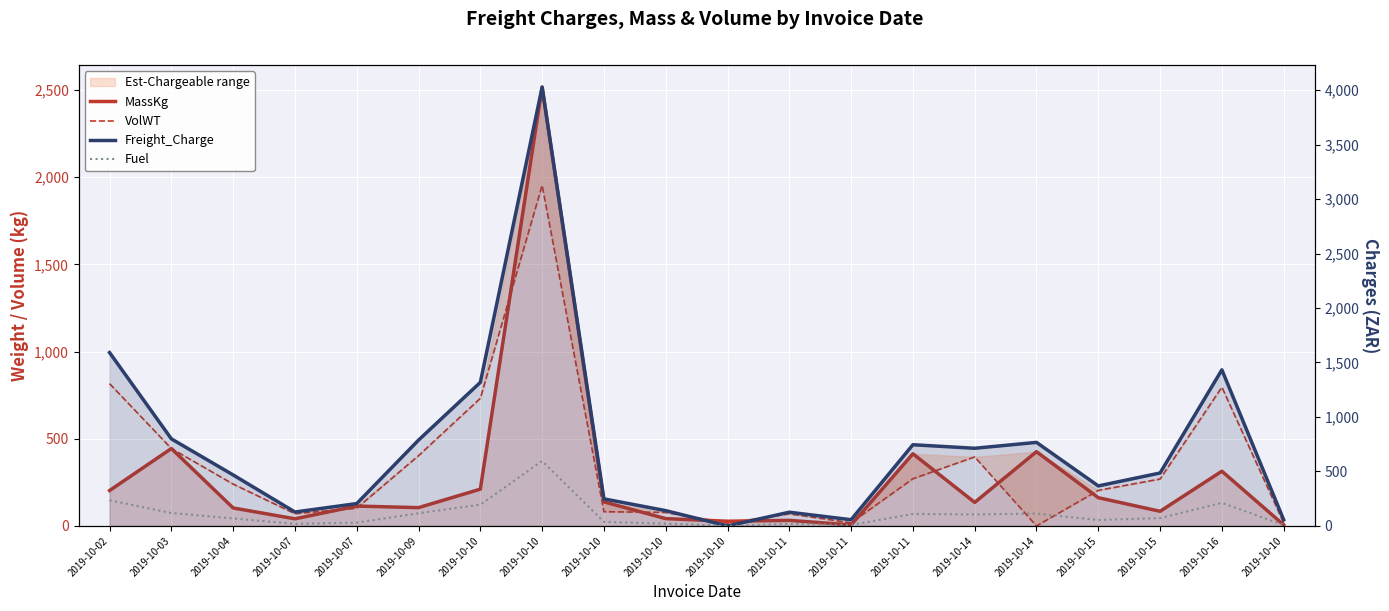

At which category is the sum across all series the highest?

2019-10-10